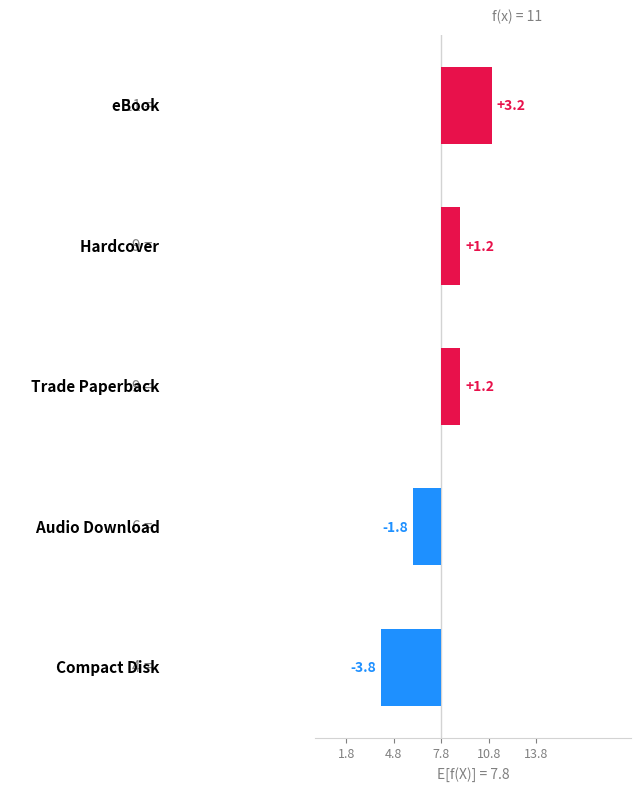

What is the difference between the maximum and minimum values?

7.0